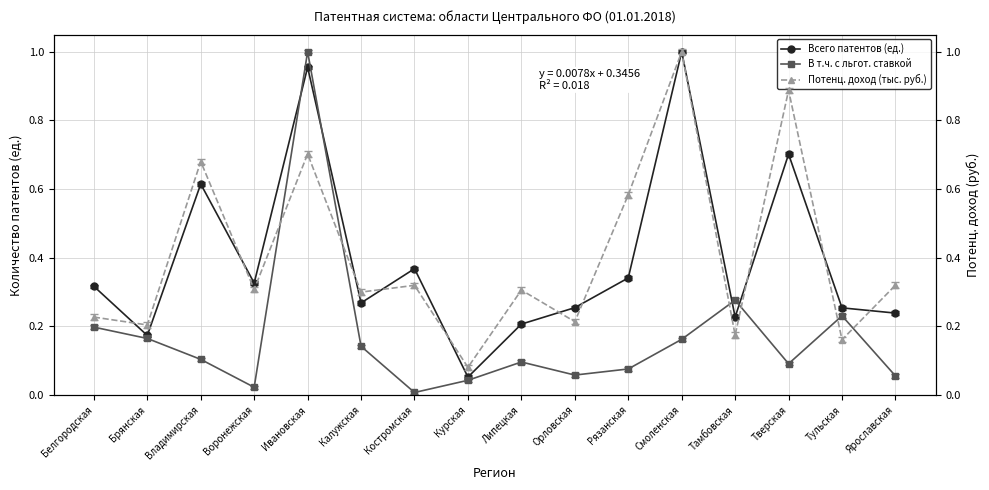

True or false: Потенц. доход (тыс. руб.) has a value of 0.3 at Костромская.

True